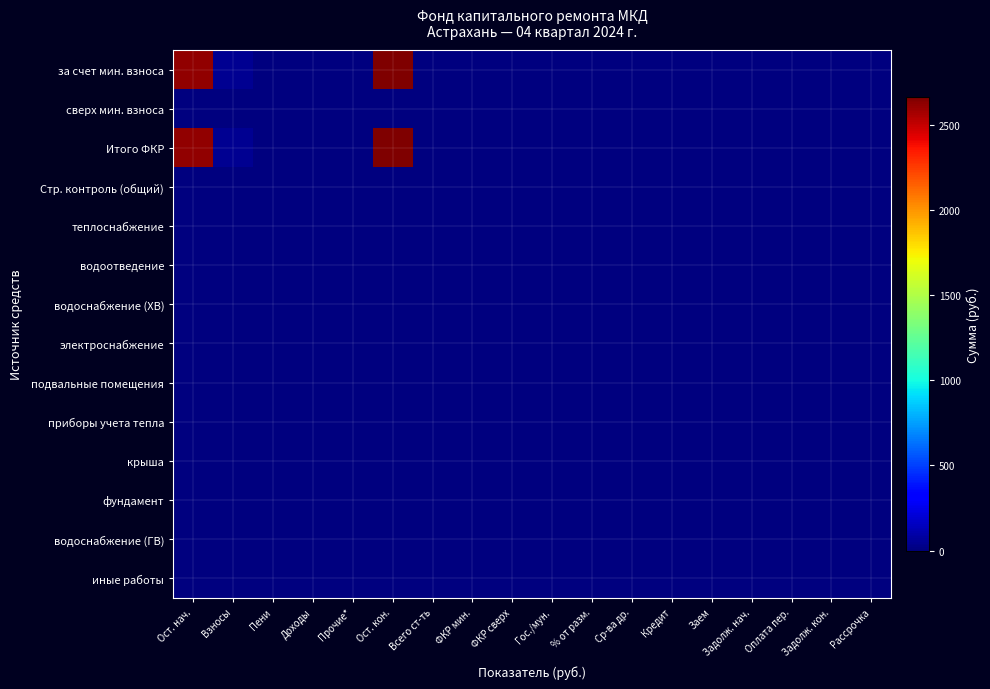

Reading right to left, transcribe all the data shown in this chart.

за счет мин. взноса: Рассрочка=0.0	Задолж. кон.=0.0	Оплата пер.=0.0	Задолж. нач.=0.0	Заем=0.0	Кредит=0.0	Ср-ва др.=0.0	% от разм.=0.0	Гос./мун.=0.0	ФКР сверх=0.0	ФКР мин.=0.0	Всего ст-ть=0.0	Ост. кон.=2663.8	Прочие*=0.0	Доходы=0.0	Пени=0.8	Взносы=45.2	Ост. нач.=2617.8
сверх мин. взноса: Рассрочка=0.0	Задолж. кон.=0.0	Оплата пер.=0.0	Задолж. нач.=0.0	Заем=0.0	Кредит=0.0	Ср-ва др.=0.0	% от разм.=0.0	Гос./мун.=0.0	ФКР сверх=0.0	ФКР мин.=0.0	Всего ст-ть=0.0	Ост. кон.=0.0	Прочие*=0.0	Доходы=0.0	Пени=0.0	Взносы=0.0	Ост. нач.=0.0
Итого ФКР: Рассрочка=0.0	Задолж. кон.=0.0	Оплата пер.=0.0	Задолж. нач.=0.0	Заем=0.0	Кредит=0.0	Ср-ва др.=0.0	% от разм.=0.0	Гос./мун.=0.0	ФКР сверх=0.0	ФКР мин.=0.0	Всего ст-ть=0.0	Ост. кон.=2663.8	Прочие*=0.0	Доходы=0.0	Пени=0.8	Взносы=45.2	Ост. нач.=2617.8
Стр. контроль (общий): Рассрочка=0.0	Задолж. кон.=0.0	Оплата пер.=0.0	Задолж. нач.=0.0	Заем=0.0	Кредит=0.0	Ср-ва др.=0.0	% от разм.=0.0	Гос./мун.=0.0	ФКР сверх=0.0	ФКР мин.=0.0	Всего ст-ть=0.0	Ост. кон.=0.0	Прочие*=0.0	Доходы=0.0	Пени=0.0	Взносы=0.0	Ост. нач.=0.0
теплоснабжение: Рассрочка=0.0	Задолж. кон.=0.0	Оплата пер.=0.0	Задолж. нач.=0.0	Заем=0.0	Кредит=0.0	Ср-ва др.=0.0	% от разм.=0.0	Гос./мун.=0.0	ФКР сверх=0.0	ФКР мин.=0.0	Всего ст-ть=0.0	Ост. кон.=0.0	Прочие*=0.0	Доходы=0.0	Пени=0.0	Взносы=0.0	Ост. нач.=0.0
водоотведение: Рассрочка=0.0	Задолж. кон.=0.0	Оплата пер.=0.0	Задолж. нач.=0.0	Заем=0.0	Кредит=0.0	Ср-ва др.=0.0	% от разм.=0.0	Гос./мун.=0.0	ФКР сверх=0.0	ФКР мин.=0.0	Всего ст-ть=0.0	Ост. кон.=0.0	Прочие*=0.0	Доходы=0.0	Пени=0.0	Взносы=0.0	Ост. нач.=0.0
водоснабжение (ХВ): Рассрочка=0.0	Задолж. кон.=0.0	Оплата пер.=0.0	Задолж. нач.=0.0	Заем=0.0	Кредит=0.0	Ср-ва др.=0.0	% от разм.=0.0	Гос./мун.=0.0	ФКР сверх=0.0	ФКР мин.=0.0	Всего ст-ть=0.0	Ост. кон.=0.0	Прочие*=0.0	Доходы=0.0	Пени=0.0	Взносы=0.0	Ост. нач.=0.0
электроснабжение: Рассрочка=0.0	Задолж. кон.=0.0	Оплата пер.=0.0	Задолж. нач.=0.0	Заем=0.0	Кредит=0.0	Ср-ва др.=0.0	% от разм.=0.0	Гос./мун.=0.0	ФКР сверх=0.0	ФКР мин.=0.0	Всего ст-ть=0.0	Ост. кон.=0.0	Прочие*=0.0	Доходы=0.0	Пени=0.0	Взносы=0.0	Ост. нач.=0.0
подвальные помещения: Рассрочка=0.0	Задолж. кон.=0.0	Оплата пер.=0.0	Задолж. нач.=0.0	Заем=0.0	Кредит=0.0	Ср-ва др.=0.0	% от разм.=0.0	Гос./мун.=0.0	ФКР сверх=0.0	ФКР мин.=0.0	Всего ст-ть=0.0	Ост. кон.=0.0	Прочие*=0.0	Доходы=0.0	Пени=0.0	Взносы=0.0	Ост. нач.=0.0
приборы учета тепла: Рассрочка=0.0	Задолж. кон.=0.0	Оплата пер.=0.0	Задолж. нач.=0.0	Заем=0.0	Кредит=0.0	Ср-ва др.=0.0	% от разм.=0.0	Гос./мун.=0.0	ФКР сверх=0.0	ФКР мин.=0.0	Всего ст-ть=0.0	Ост. кон.=0.0	Прочие*=0.0	Доходы=0.0	Пени=0.0	Взносы=0.0	Ост. нач.=0.0
крыша: Рассрочка=0.0	Задолж. кон.=0.0	Оплата пер.=0.0	Задолж. нач.=0.0	Заем=0.0	Кредит=0.0	Ср-ва др.=0.0	% от разм.=0.0	Гос./мун.=0.0	ФКР сверх=0.0	ФКР мин.=0.0	Всего ст-ть=0.0	Ост. кон.=0.0	Прочие*=0.0	Доходы=0.0	Пени=0.0	Взносы=0.0	Ост. нач.=0.0
фундамент: Рассрочка=0.0	Задолж. кон.=0.0	Оплата пер.=0.0	Задолж. нач.=0.0	Заем=0.0	Кредит=0.0	Ср-ва др.=0.0	% от разм.=0.0	Гос./мун.=0.0	ФКР сверх=0.0	ФКР мин.=0.0	Всего ст-ть=0.0	Ост. кон.=0.0	Прочие*=0.0	Доходы=0.0	Пени=0.0	Взносы=0.0	Ост. нач.=0.0
водоснабжение (ГВ): Рассрочка=0.0	Задолж. кон.=0.0	Оплата пер.=0.0	Задолж. нач.=0.0	Заем=0.0	Кредит=0.0	Ср-ва др.=0.0	% от разм.=0.0	Гос./мун.=0.0	ФКР сверх=0.0	ФКР мин.=0.0	Всего ст-ть=0.0	Ост. кон.=0.0	Прочие*=0.0	Доходы=0.0	Пени=0.0	Взносы=0.0	Ост. нач.=0.0
иные работы: Рассрочка=0.0	Задолж. кон.=0.0	Оплата пер.=0.0	Задолж. нач.=0.0	Заем=0.0	Кредит=0.0	Ср-ва др.=0.0	% от разм.=0.0	Гос./мун.=0.0	ФКР сверх=0.0	ФКР мин.=0.0	Всего ст-ть=0.0	Ост. кон.=0.0	Прочие*=0.0	Доходы=0.0	Пени=0.0	Взносы=0.0	Ост. нач.=0.0